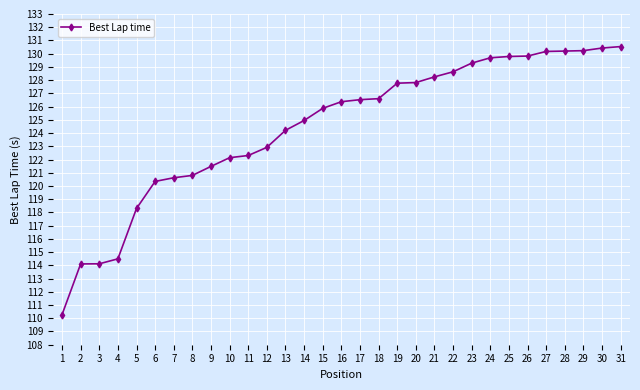

How many data points are above 126?

16